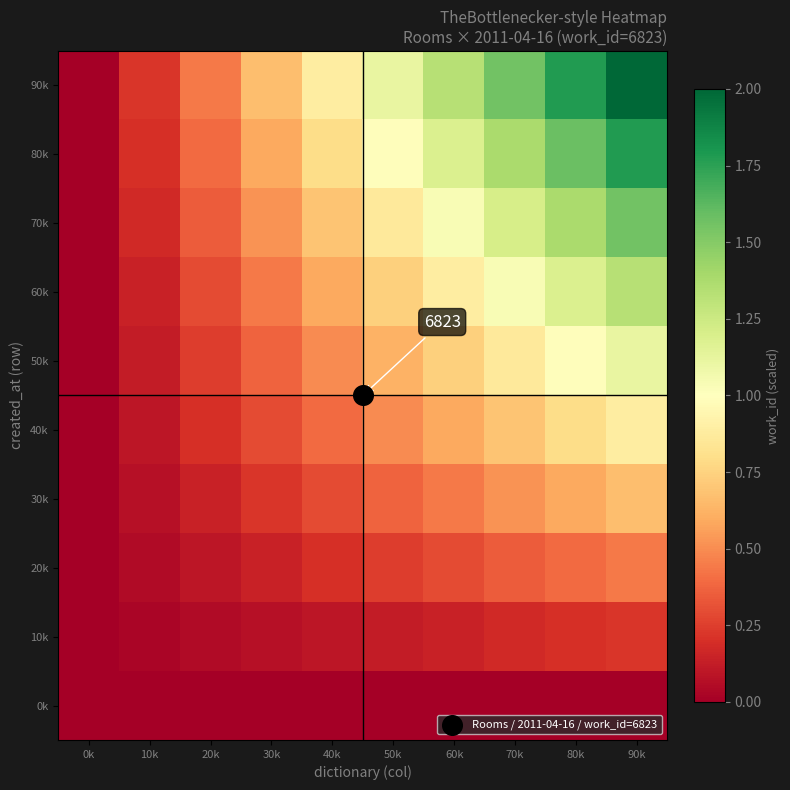

Which has a higher value, 90k or 70k?

90k